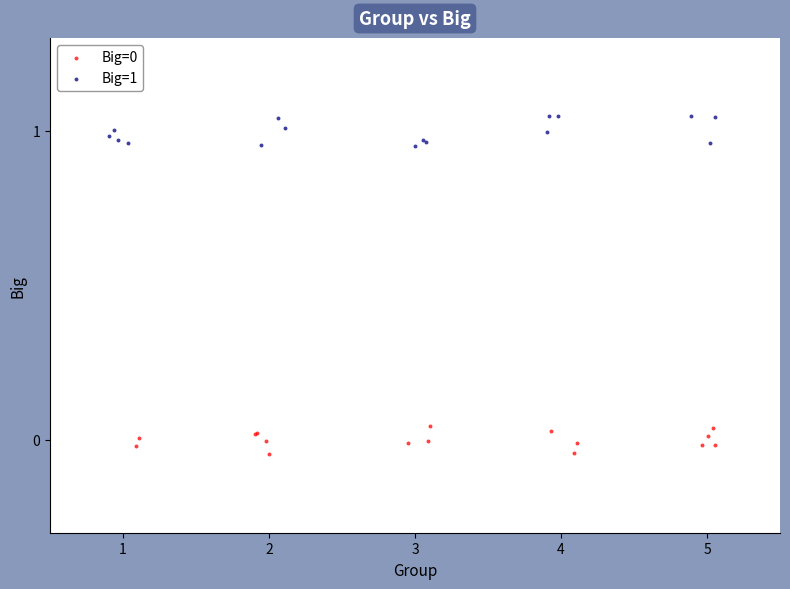

Which series reaches the maximum Y coordinate?

Big=1